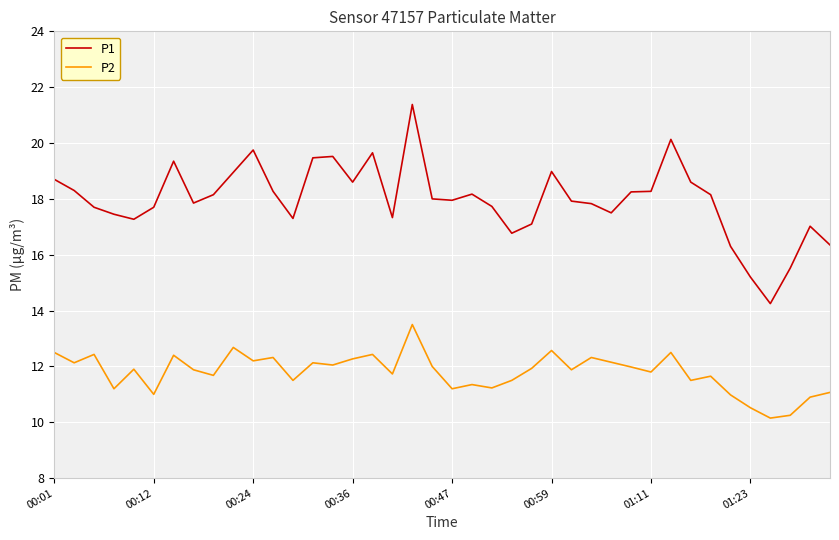

In P1, how many points are lower than both neighbors (excluding endpoints)?

9